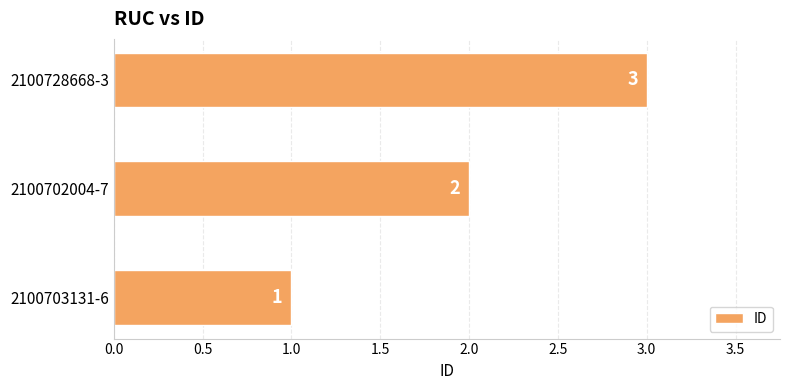

Between 2100702004-7 and 2100703131-6, which is larger?

2100702004-7